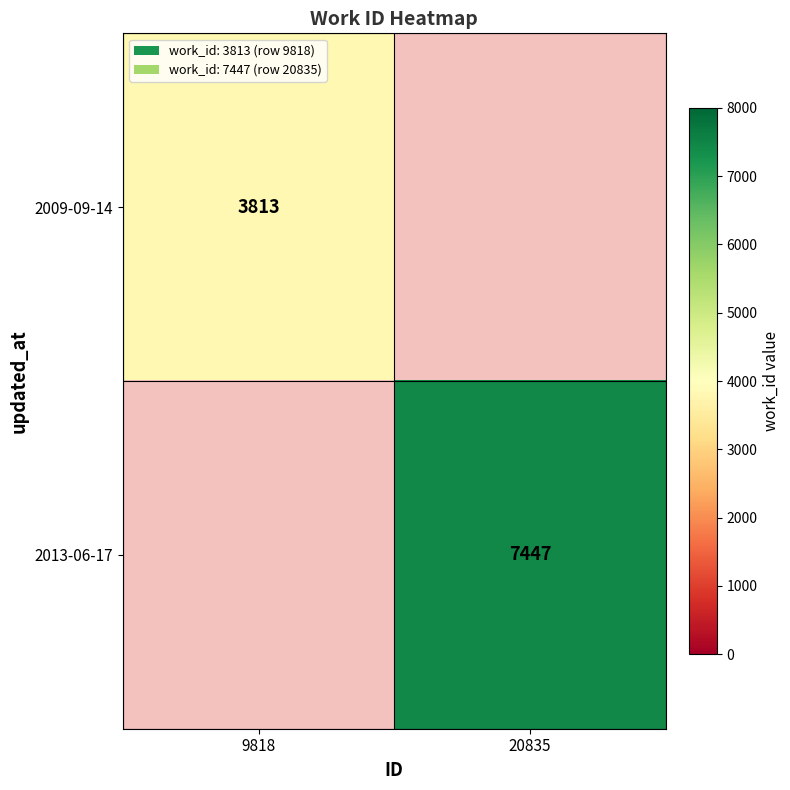

At how many categories does at least one series exceed 5671?

1